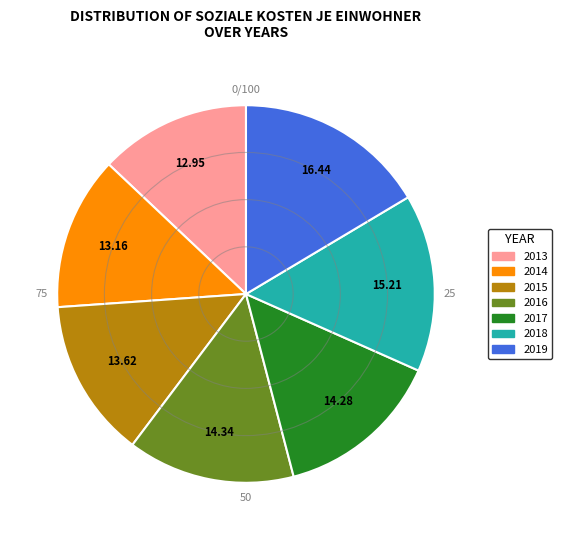

Is the sum of 2019 and 2017 greater than half?

No